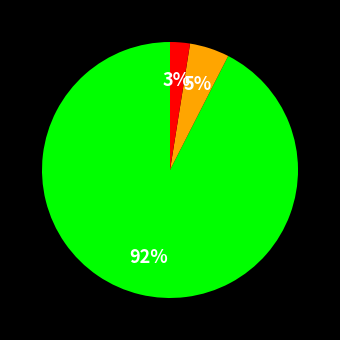

How many slices are in this pie chart?

3